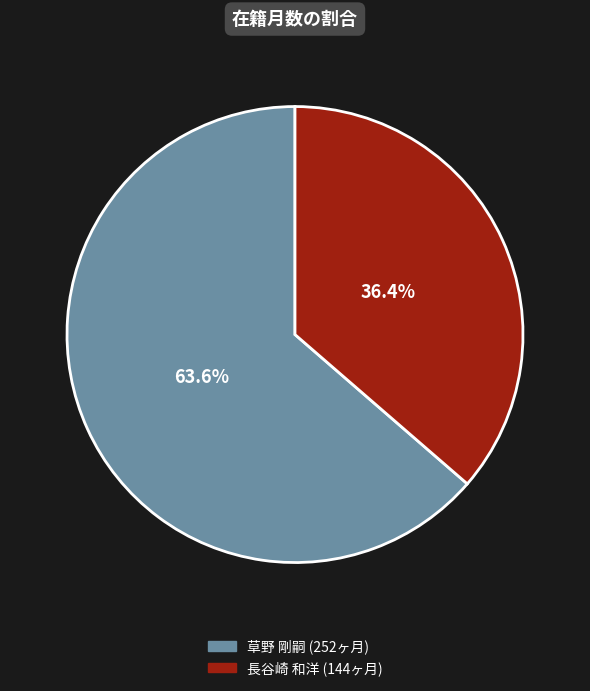

Does any single category account for the majority?

Yes